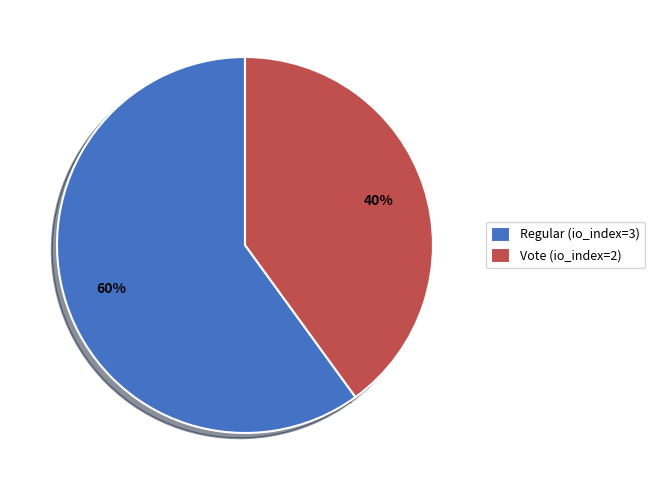

The Vote (io_index=2) slice represents 40% of the pie. True or false?

True